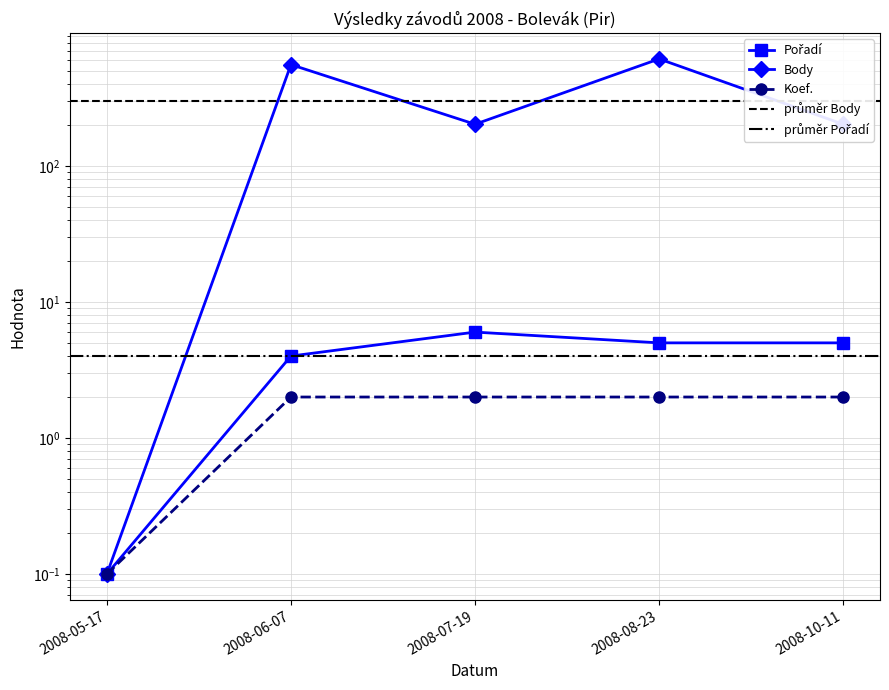

How many data points does each series have?

5